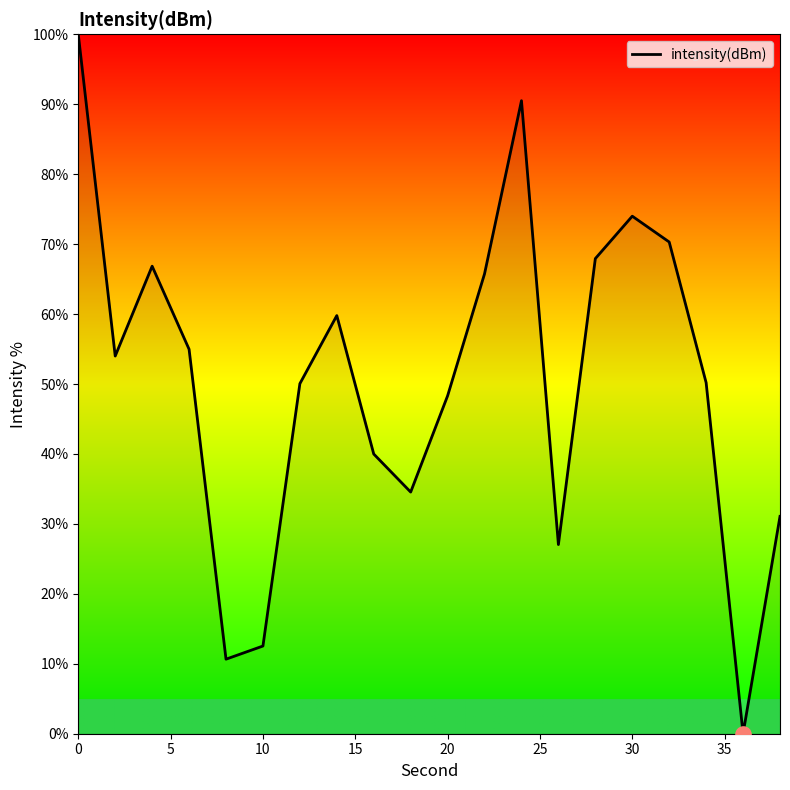

What is the greatest value displayed?

100.0